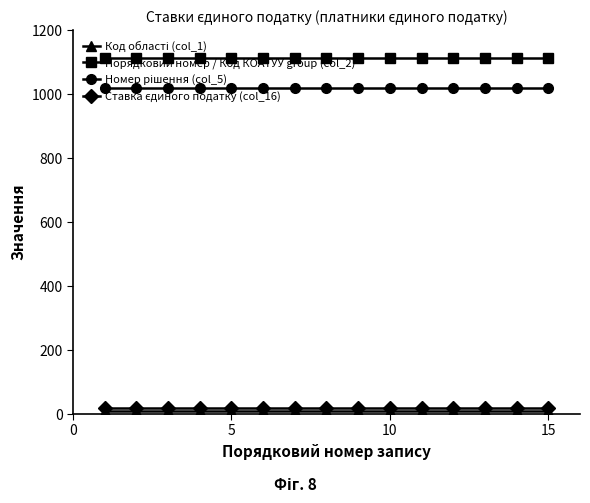

Which series has the largest total across all categories?

Порядковий номер / Код КОАТУУ group (col_2)